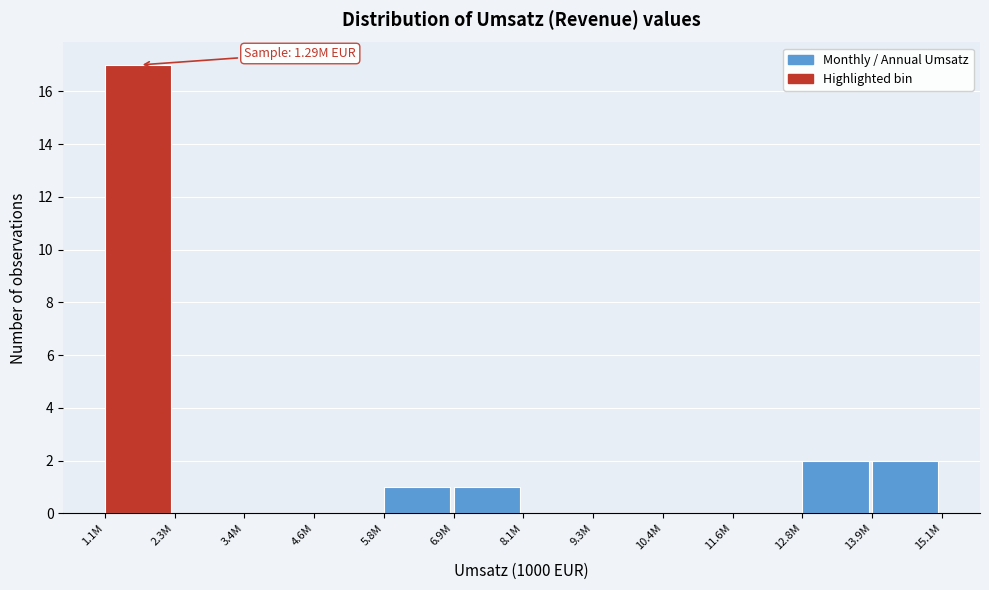

Reading left to right, extract all data points from this chart.

1.1M=17	2.3M=0	3.4M=0	4.6M=0	5.8M=1	6.9M=1	8.1M=0	9.3M=0	10.4M=0	11.6M=0	12.8M=2	13.9M=2